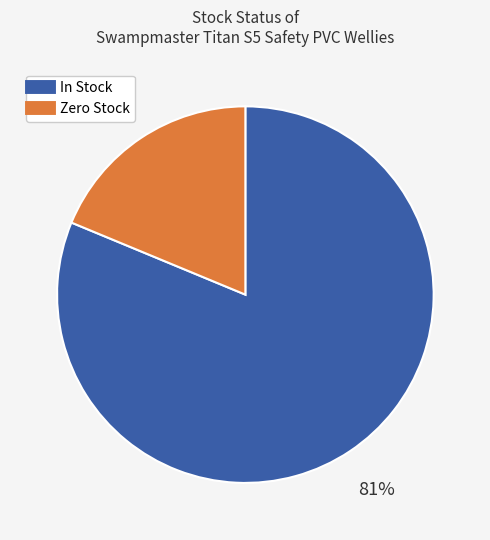

Is there a majority slice in this chart?

Yes